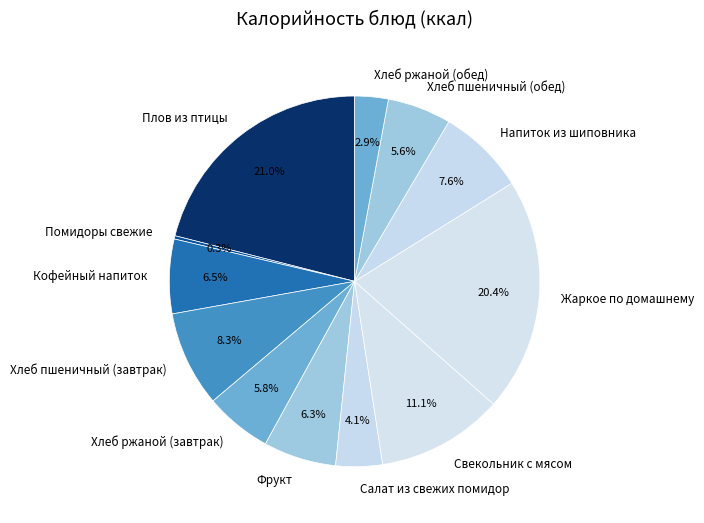

What portion of the pie excludes Хлеб ржаной (обед)?

97.1%